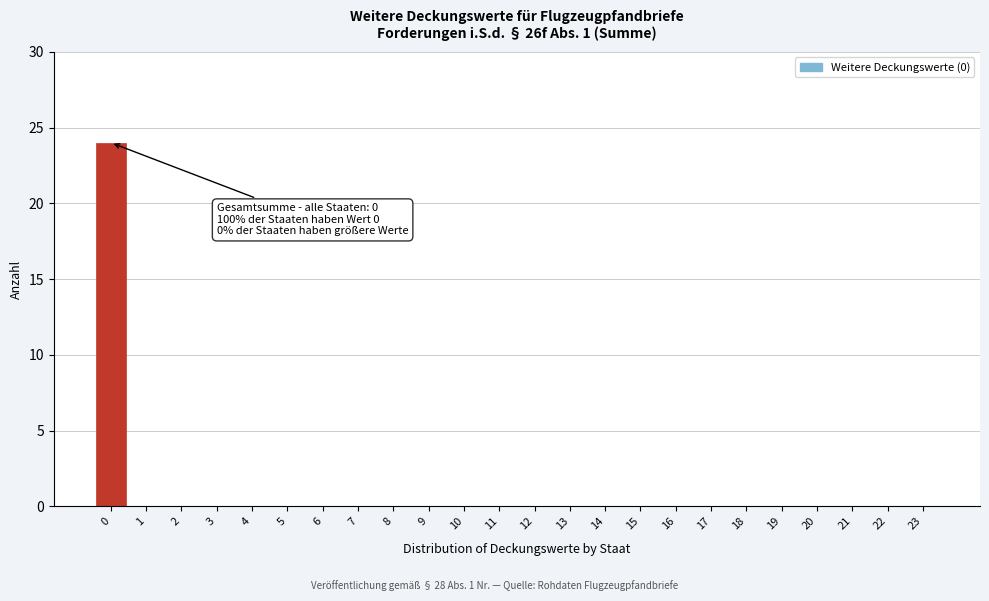

Reading right to left, transcribe all the data shown in this chart.

23=0	22=0	21=0	20=0	19=0	18=0	17=0	16=0	15=0	14=0	13=0	12=0	11=0	10=0	9=0	8=0	7=0	6=0	5=0	4=0	3=0	2=0	1=0	0=24